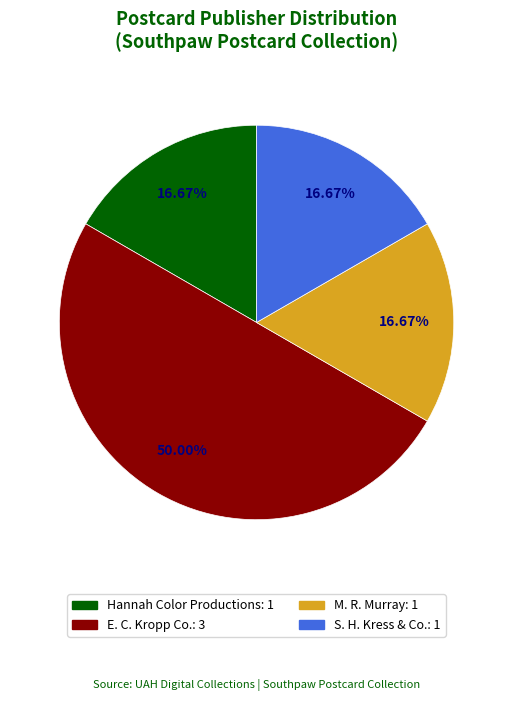

How many segments does this pie chart have?

4